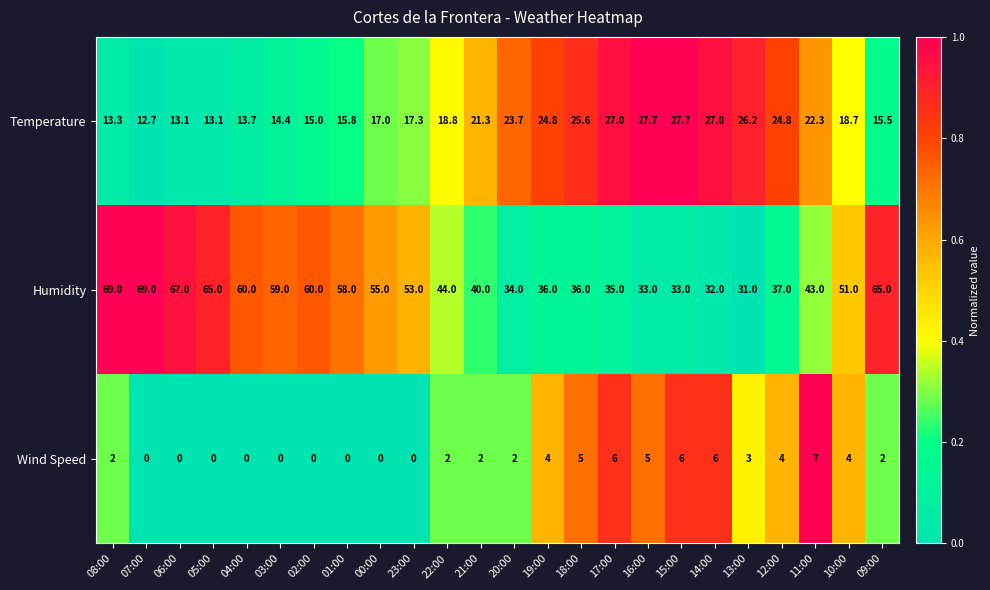

What is the difference between the Humidity values at 08:00 and 19:00?

33.0